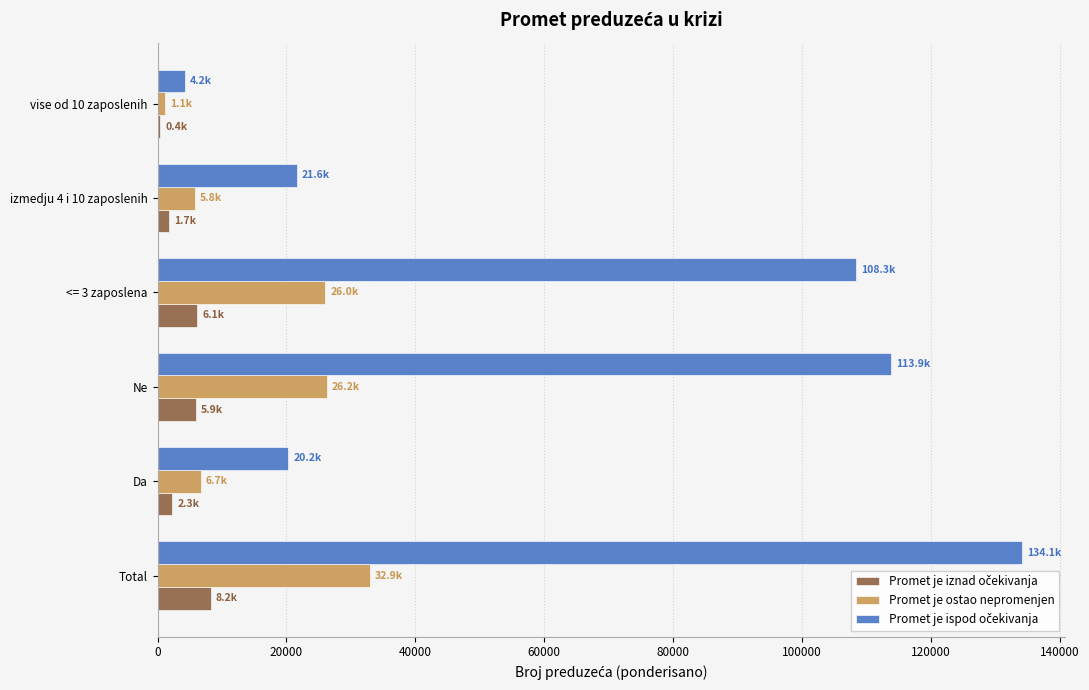

At which category is the sum across all series the highest?

Total